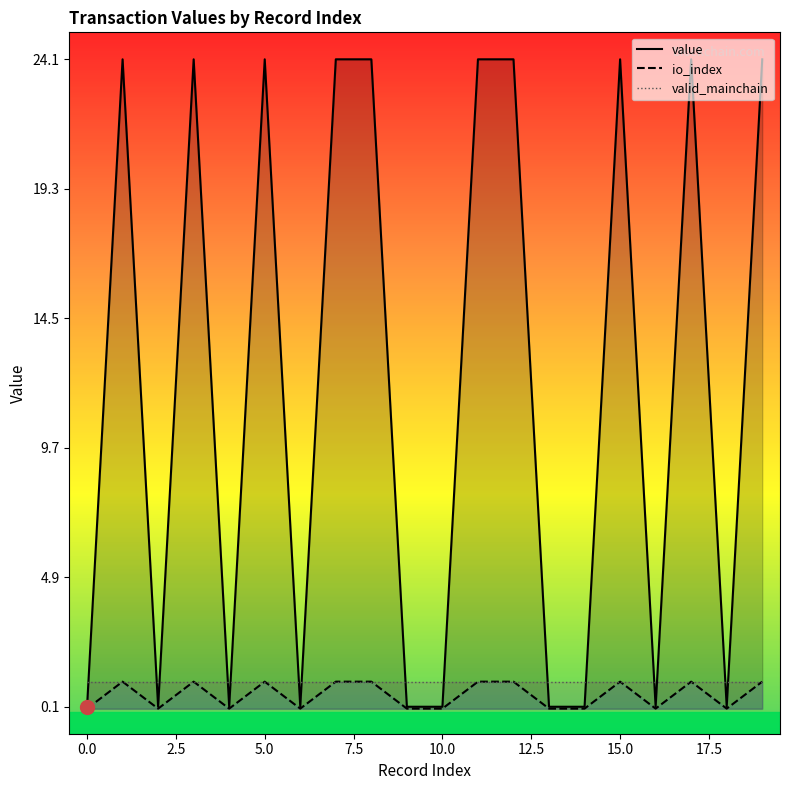

True or false: valid_mainchain has more than 0 interior local peaks.

False